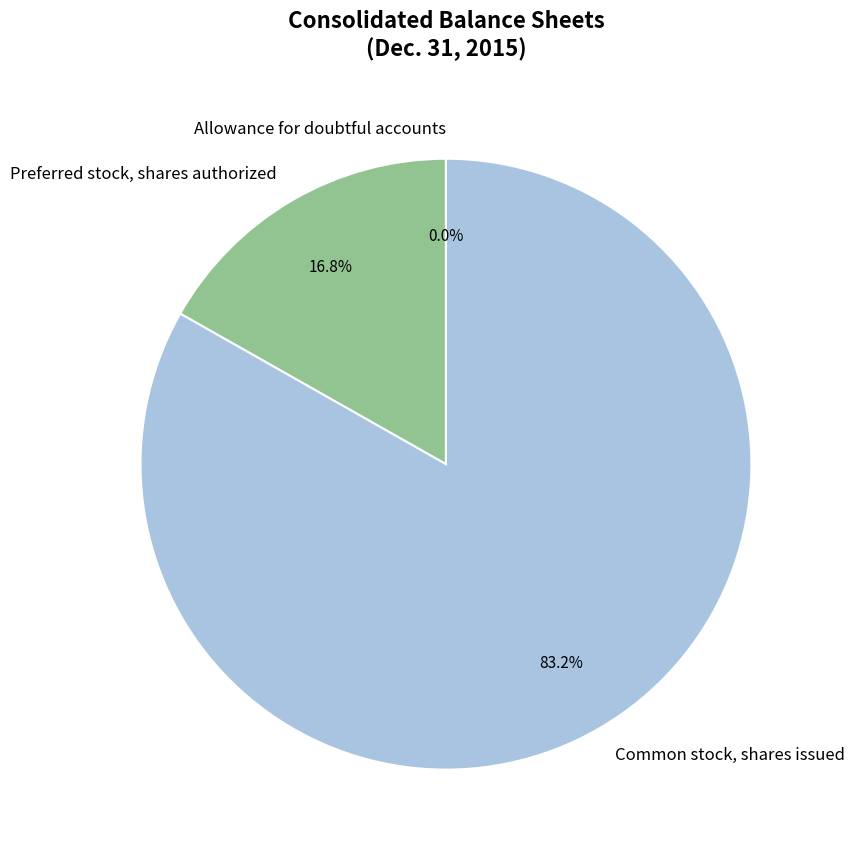

Does any single category account for the majority?

Yes